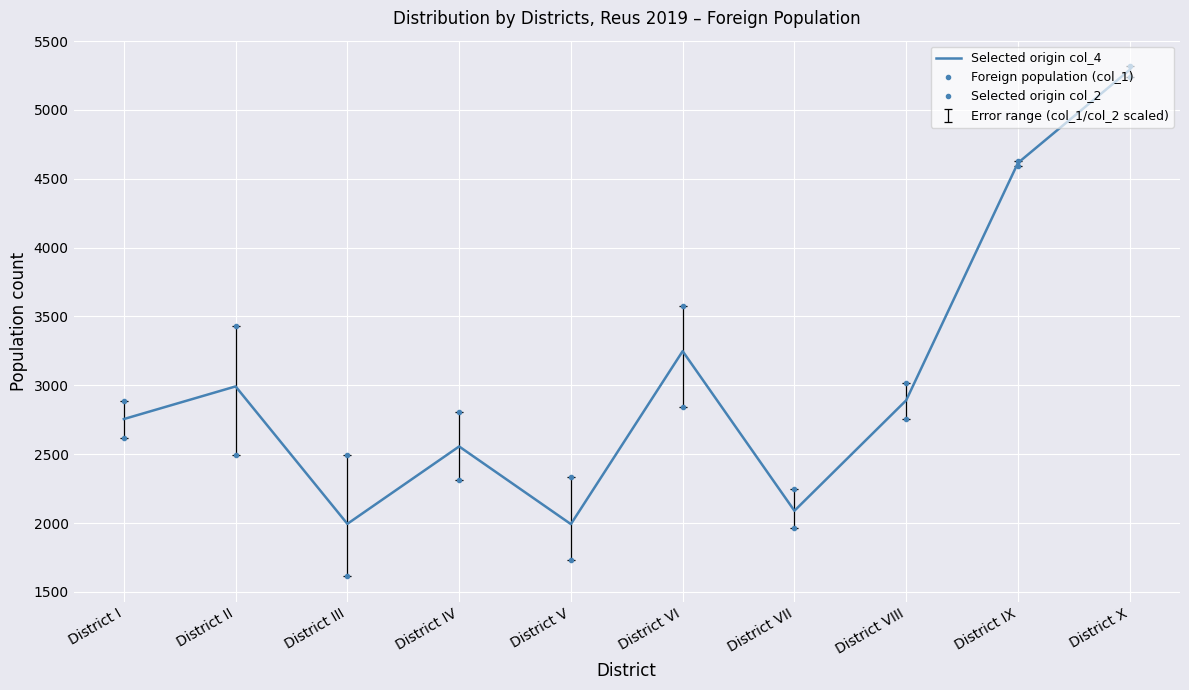

Reading left to right, list all the values displayed in this chart.

Selected origin col_4: 2755.0	2992.0	1994.0	2556.0	1992.0	3248.0	2089.0	2891.0	4615.0	5291.0
Foreign population (col_1): 2889.1	3431.8	2494.0	2808.2	2336.9	3574.9	2247.0	3016.4	4626.0	5317.7
Selected origin col_2: 2614.6	2492.0	1615.1	2311.1	1731.0	2844.5	1963.6	2753.3	4595.7	5237.4